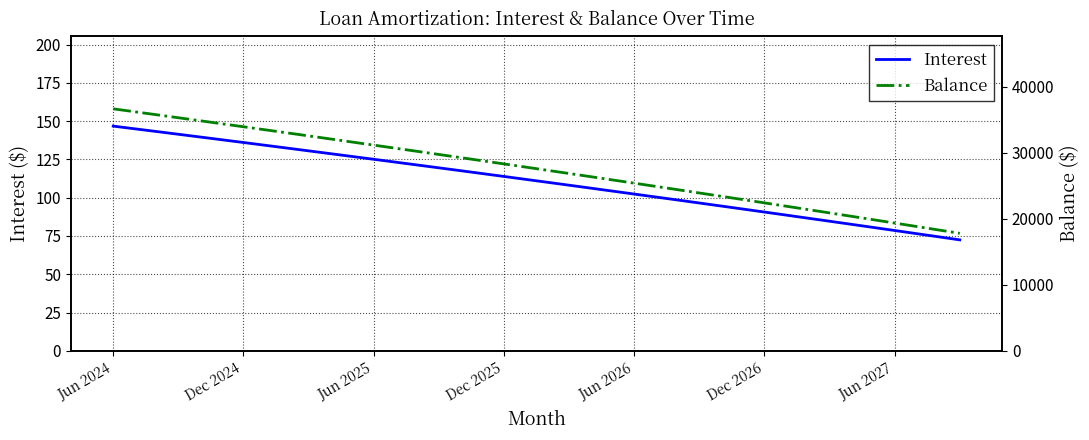

Rank the series by their maximum value, from lowest to highest.

Interest, Balance